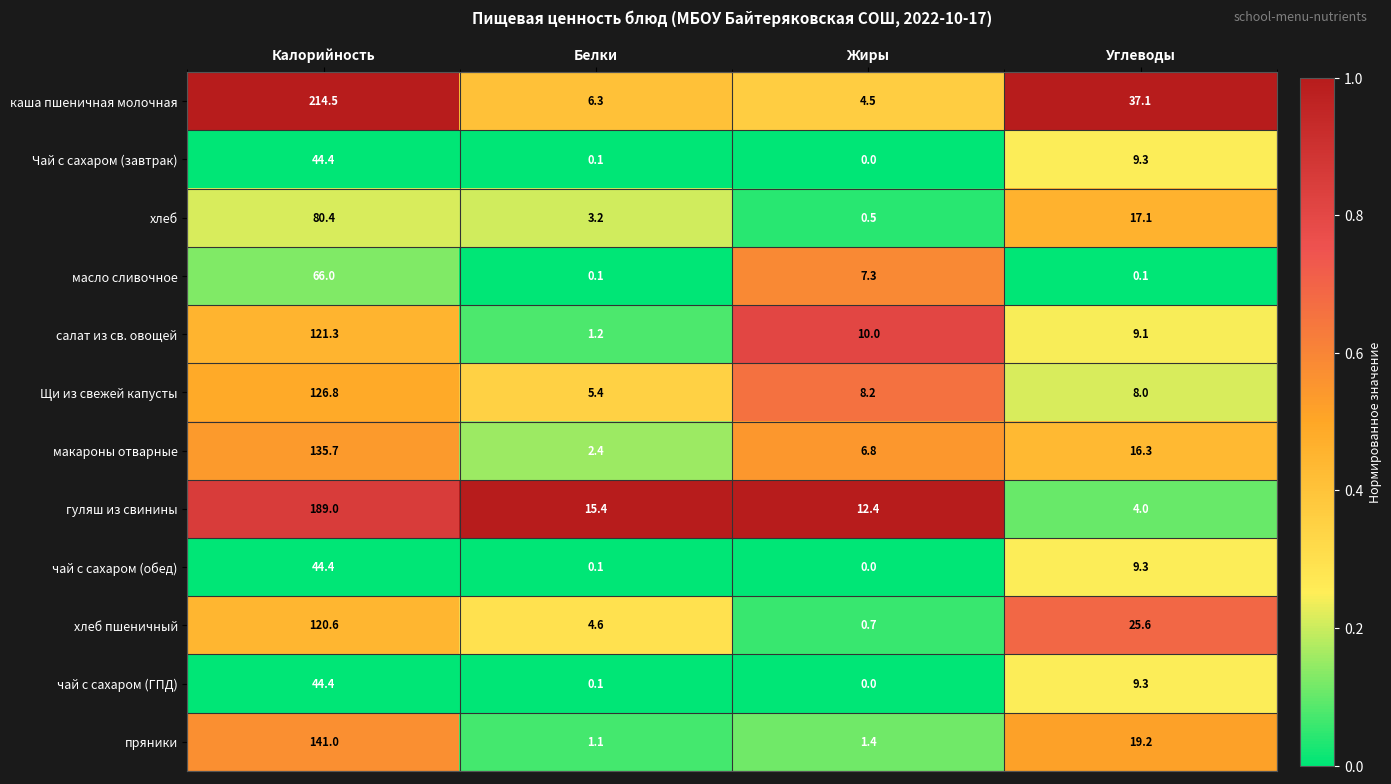

Which series changed the most between Калорийность and Углеводы?

гуляш из свинины